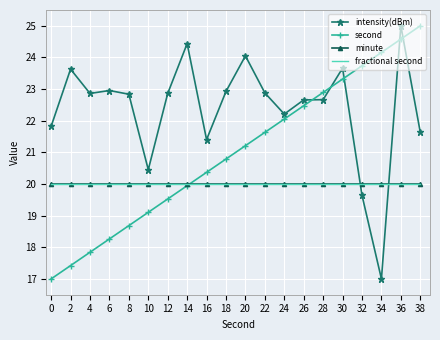

Between which two adjacent categories do second and minute first intersect?

14 and 16